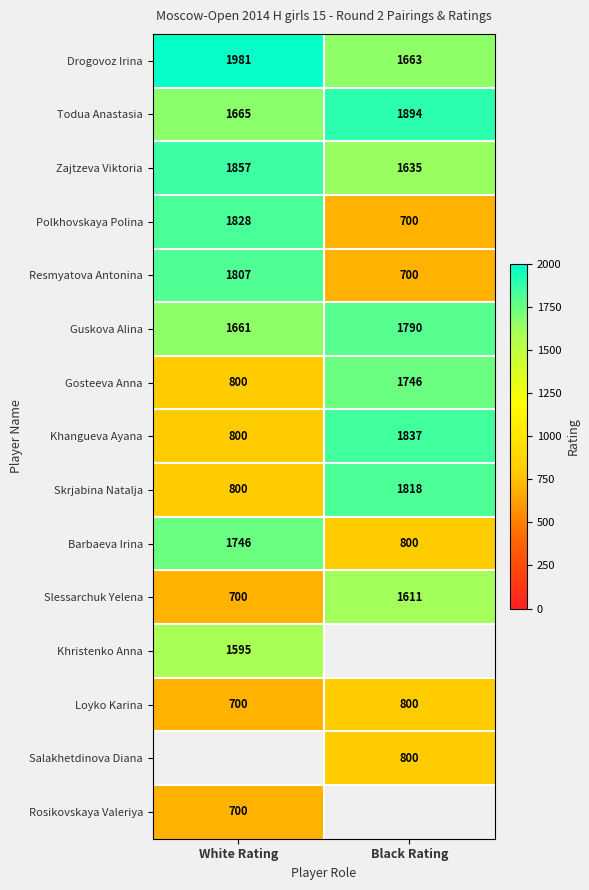

Is the value of Rosikovskaya Valeriya at White Rating greater than the value of Barbaeva Irina at Black Rating?

No